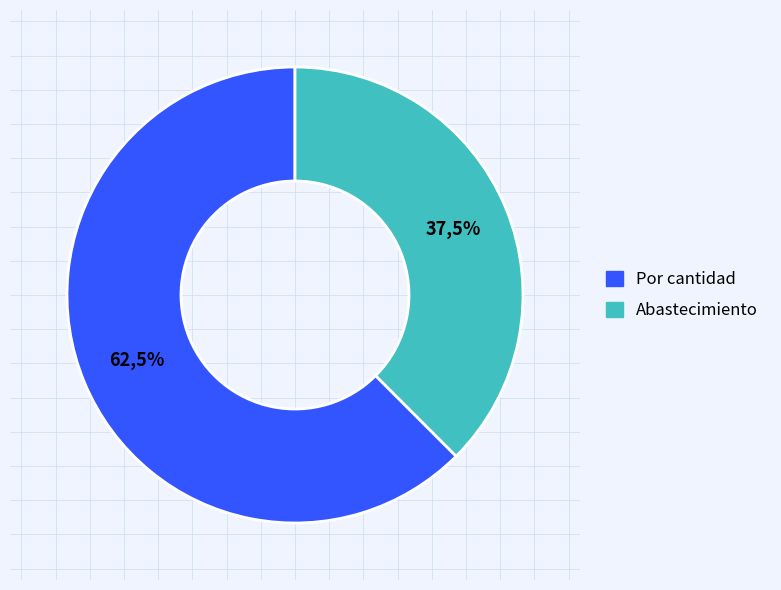

Is EC6W%2FhG4NG8%3D the majority of the pie?

No